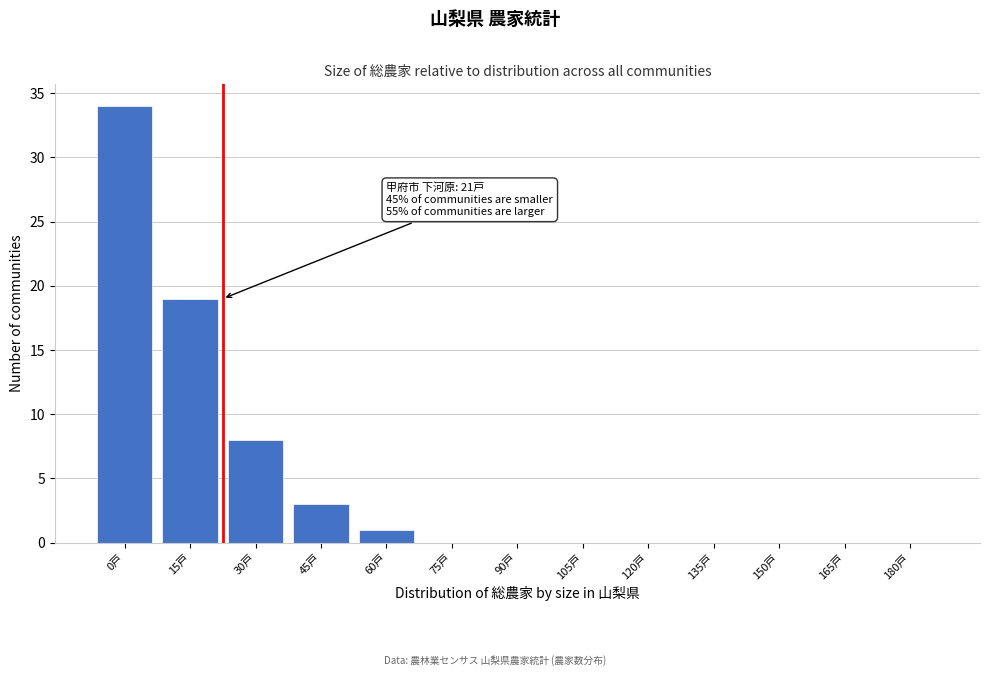

Reading left to right, transcribe all the data shown in this chart.

0戸=34	15戸=19	30戸=8	45戸=3	60戸=1	75戸=0	90戸=0	105戸=0	120戸=0	135戸=0	150戸=0	165戸=0	180戸=0